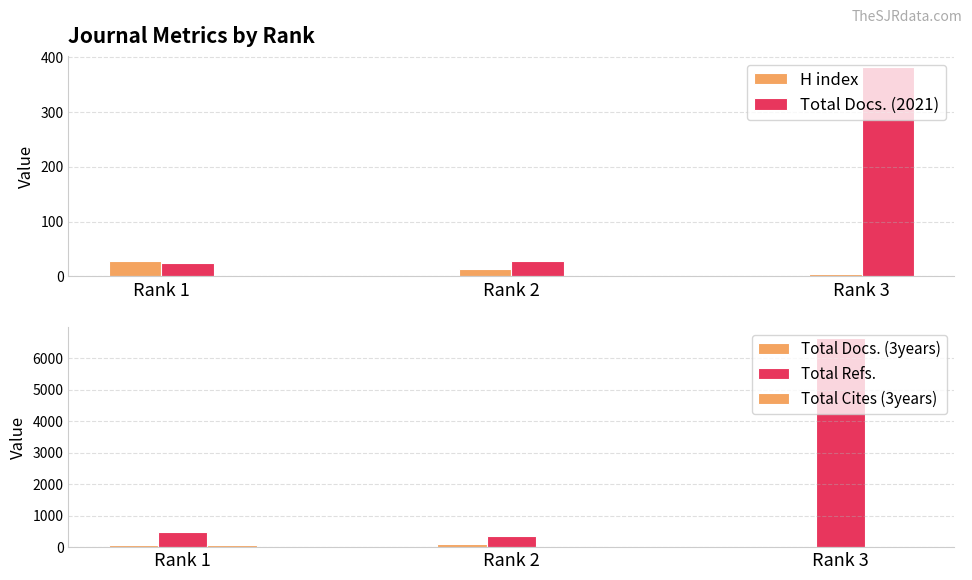

What is the average value of the Total Docs. (3years) series?

59